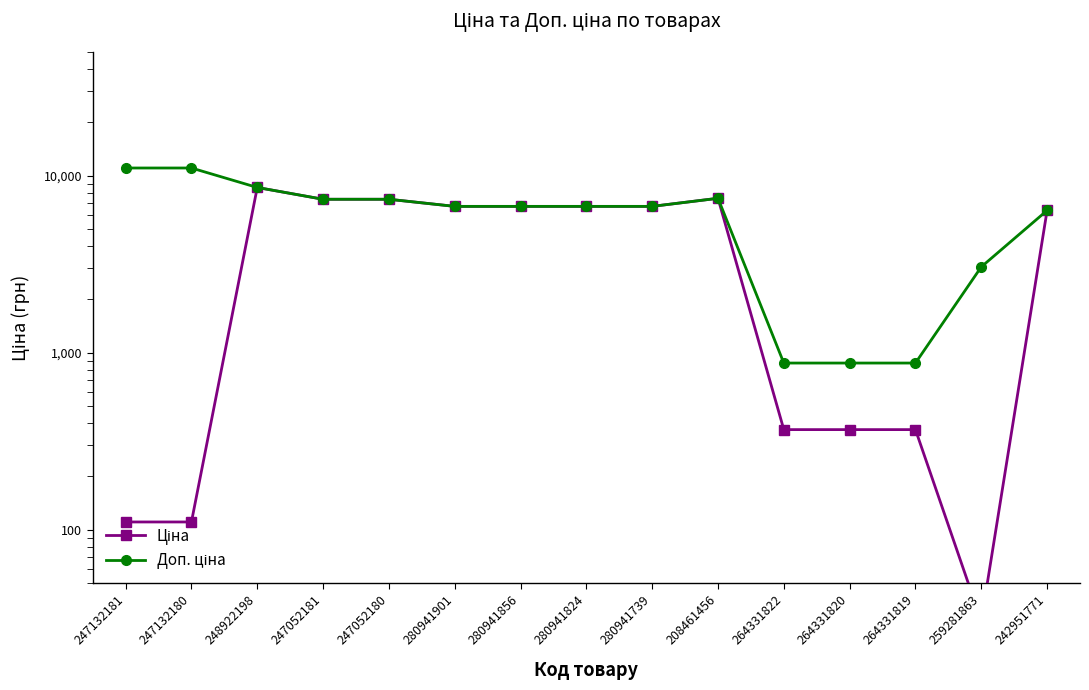

What is the greatest value displayed?

11055.0